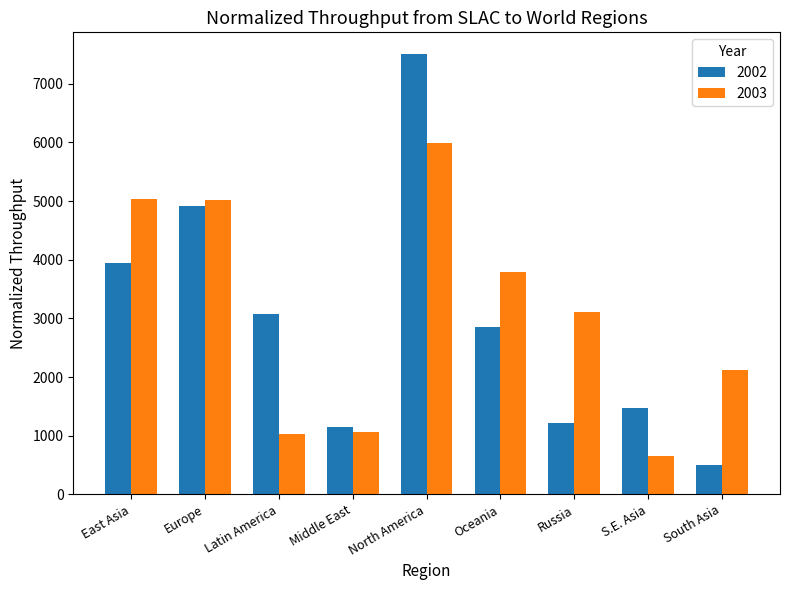

At which category is the sum across all series the highest?

North America